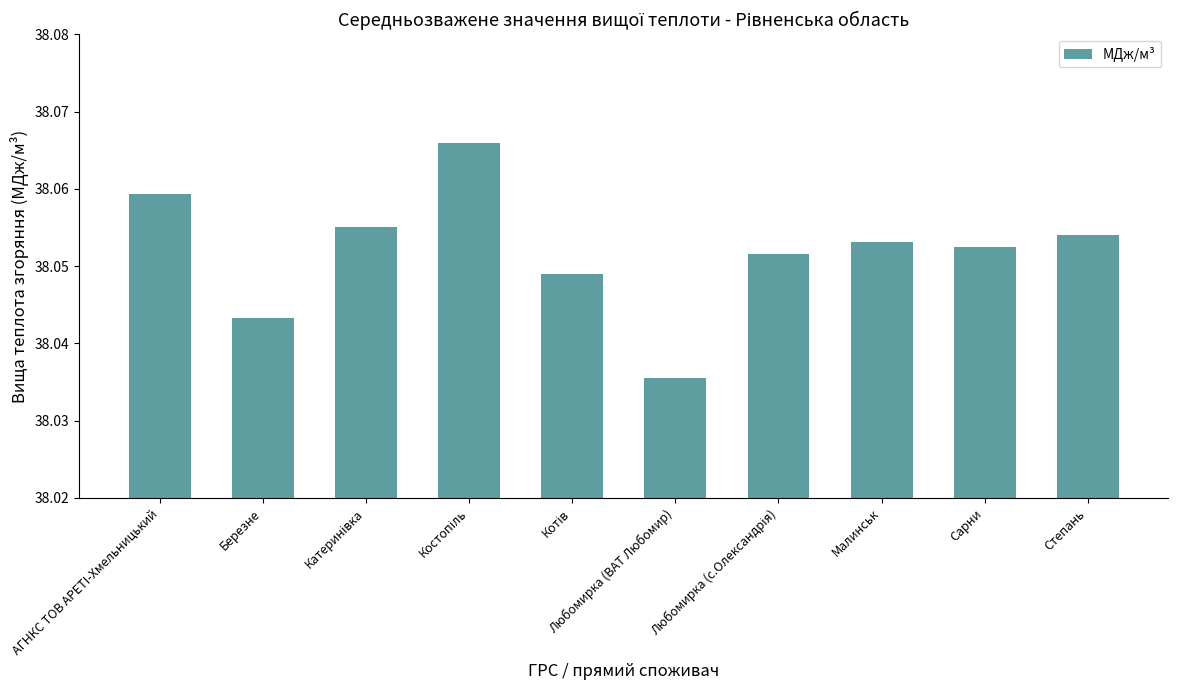

How many values are between 38 and 39?

10